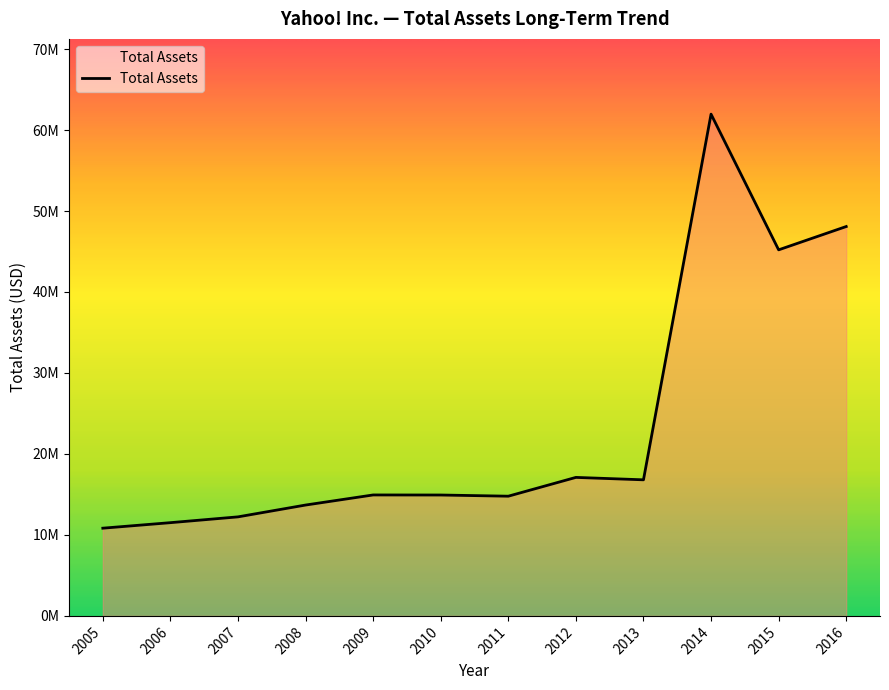

Which category has the highest value across all series?

2014